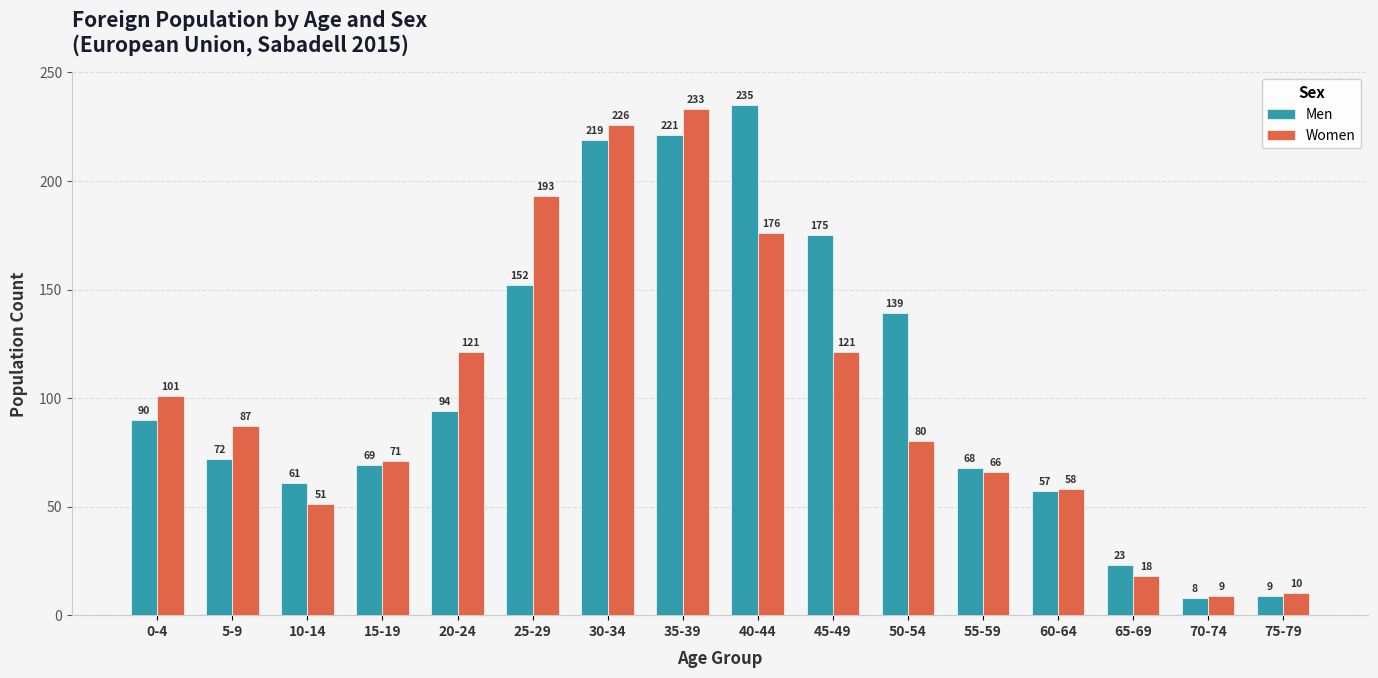

Reading left to right, list all the values displayed in this chart.

Men: 0-4=90	5-9=72	10-14=61	15-19=69	20-24=94	25-29=152	30-34=219	35-39=221	40-44=235	45-49=175	50-54=139	55-59=68	60-64=57	65-69=23	70-74=8	75-79=9
Women: 0-4=101	5-9=87	10-14=51	15-19=71	20-24=121	25-29=193	30-34=226	35-39=233	40-44=176	45-49=121	50-54=80	55-59=66	60-64=58	65-69=18	70-74=9	75-79=10